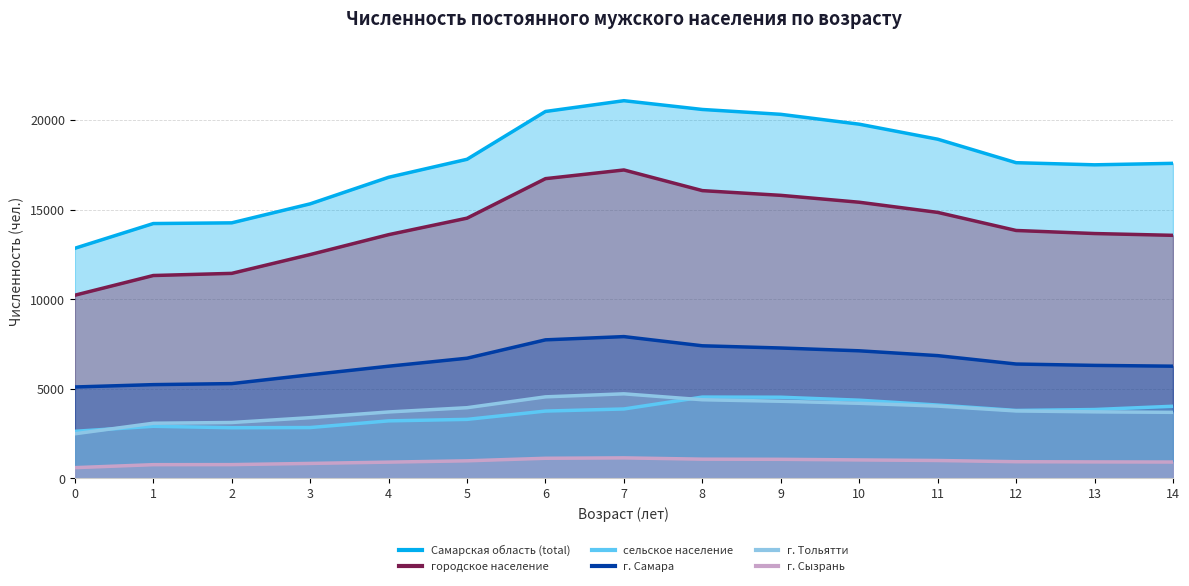

True or false: г. Тольятти and г. Сызрань cross at least once.

False